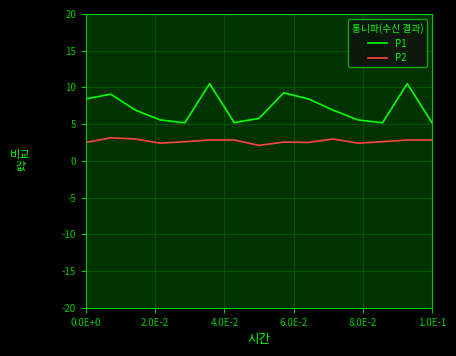

True or false: P2 and P1 intersect in this chart.

False